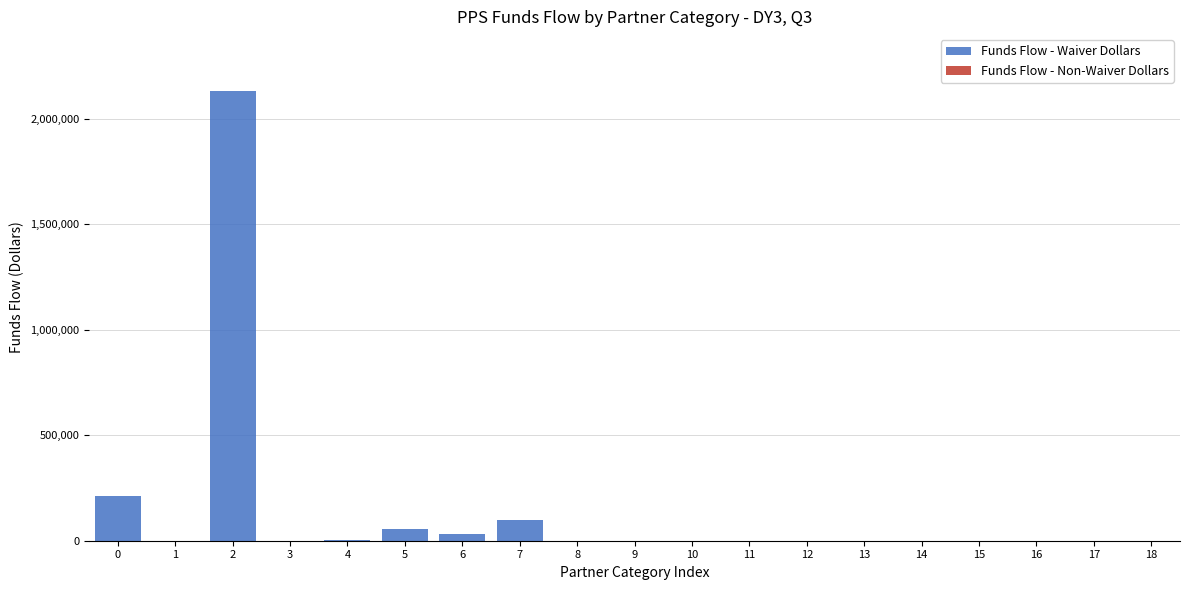

The value at 16 is 1342796.2. True or false?

False